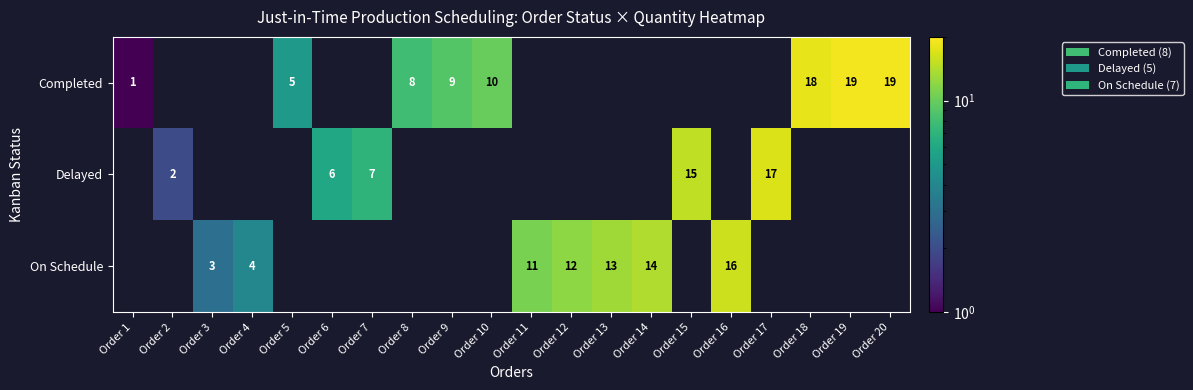

True or false: On Schedule has a value of 3 at Order 3.

True